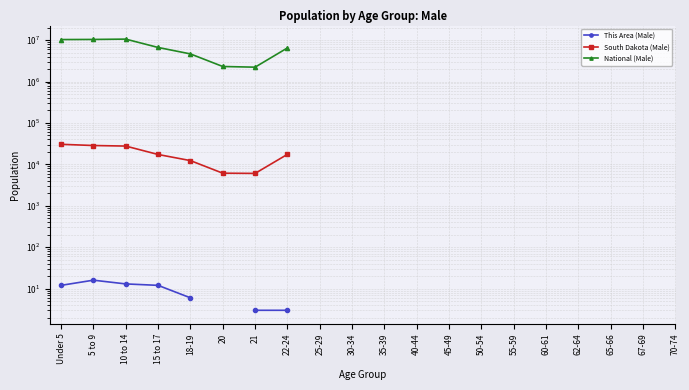

In National (Male), how many points are lower than both neighbors (excluding endpoints)?

1